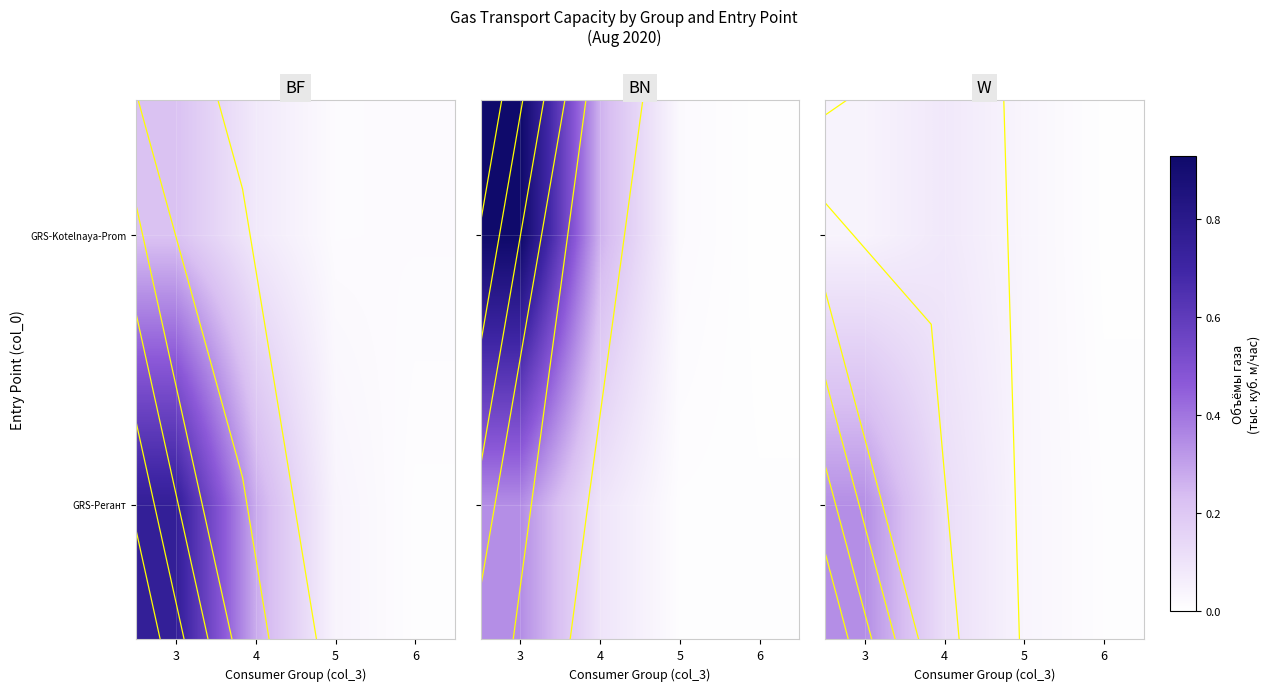

Which category has the lowest value in the GRS-Kotelnaya-Prom series?

6